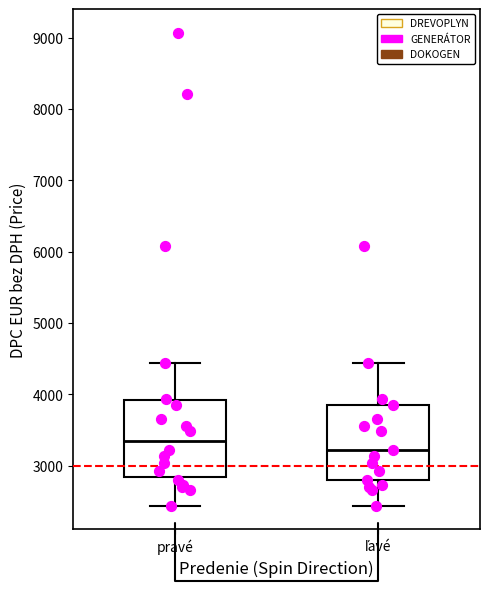

Where does the median line of the box for ľavé sit on the y-axis? The values are not printed on the chart, so give them approximately, as read against the axis.

3200